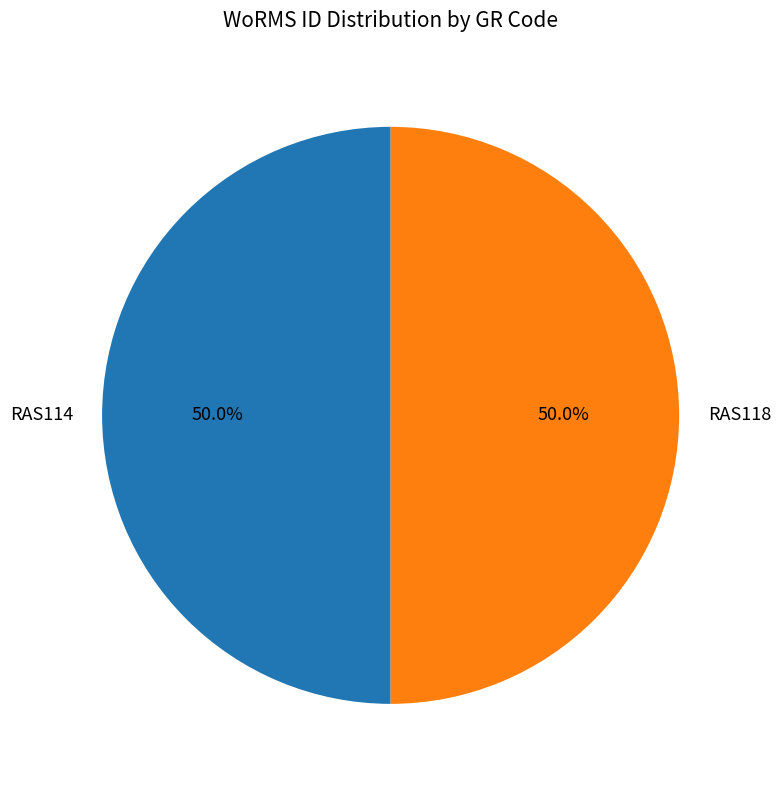

The RAS118 slice represents 59% of the pie. True or false?

False